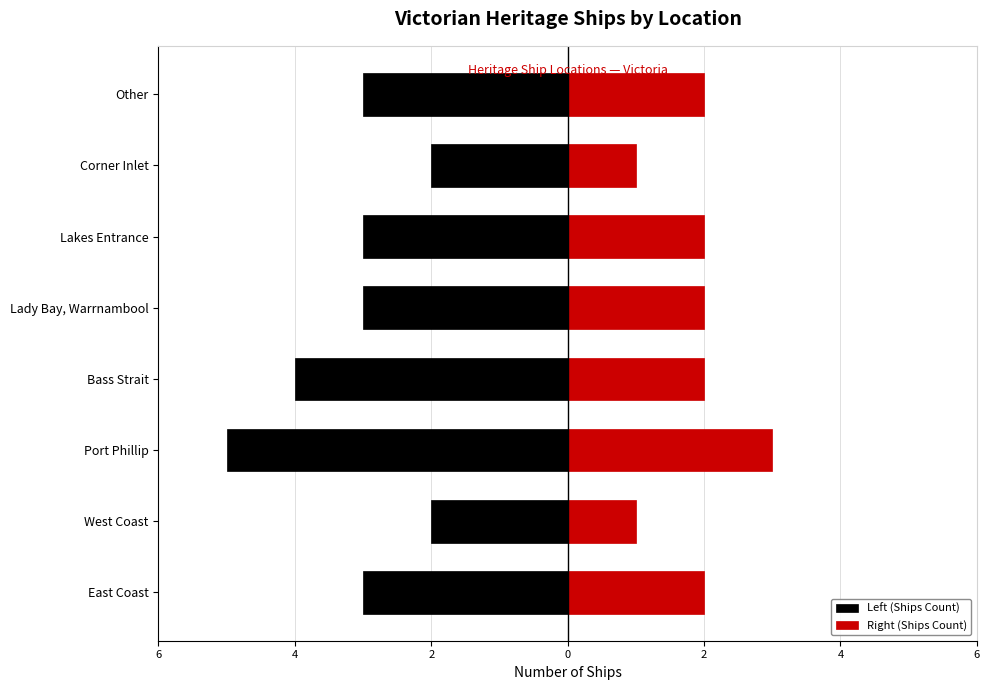

How many values in the Left (Ships Count) series exceed -3?

2